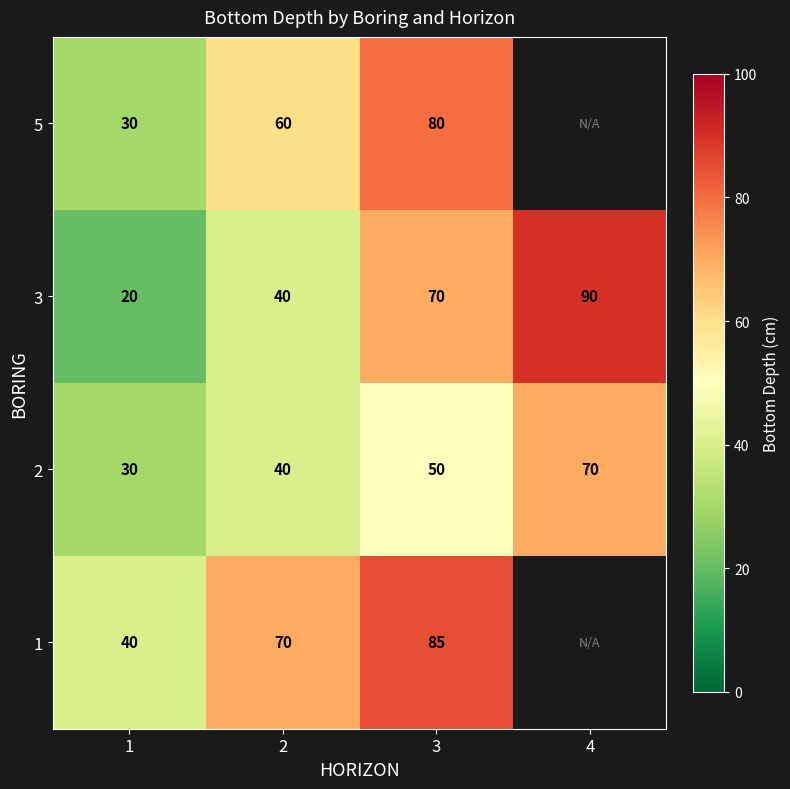

What is the total value across all series at 2?

210